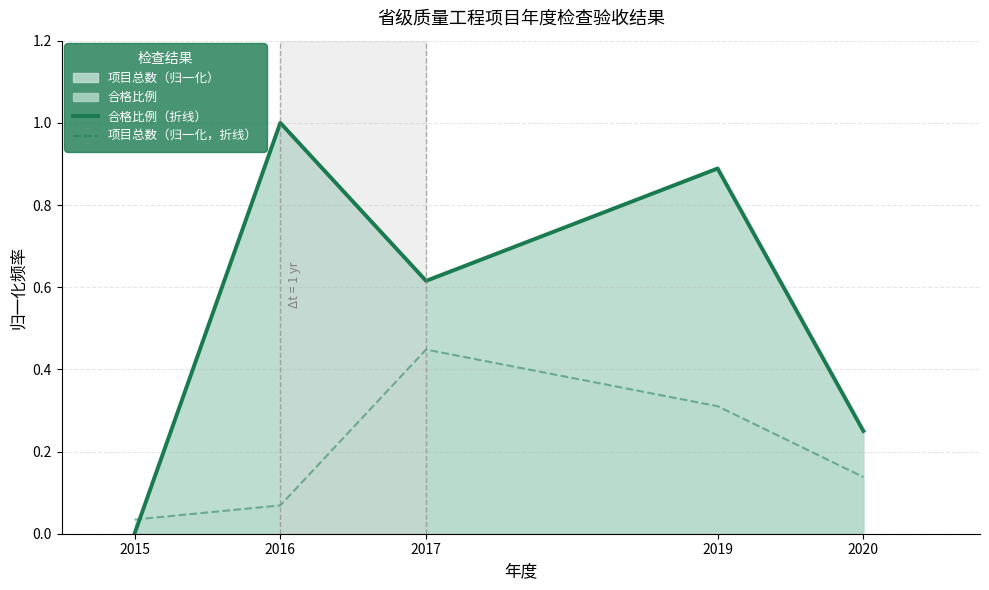

In 项目总数（归一化，折线）, how many points are higher than both neighbors (excluding endpoints)?

1